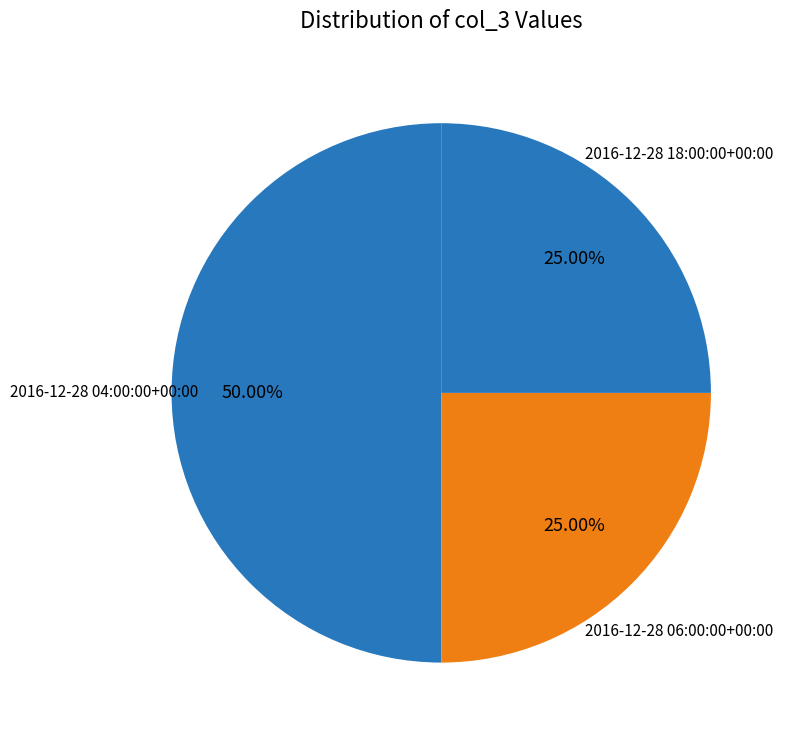

What percentage is the 2016-12-28 18:00:00+00:00 slice, to the nearest percent?

25%